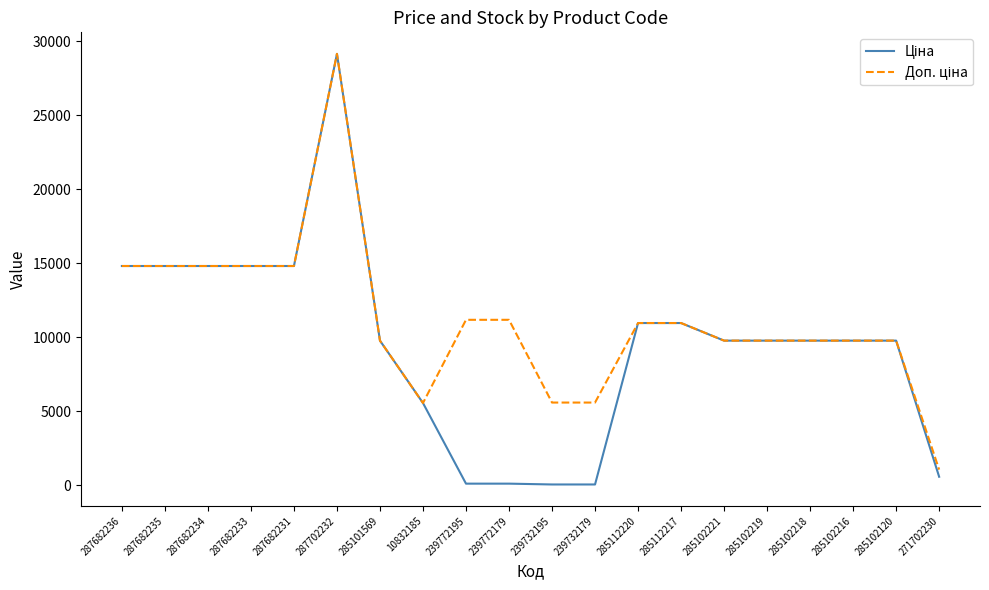

What is the total value across all series at 285112220?

21928.8